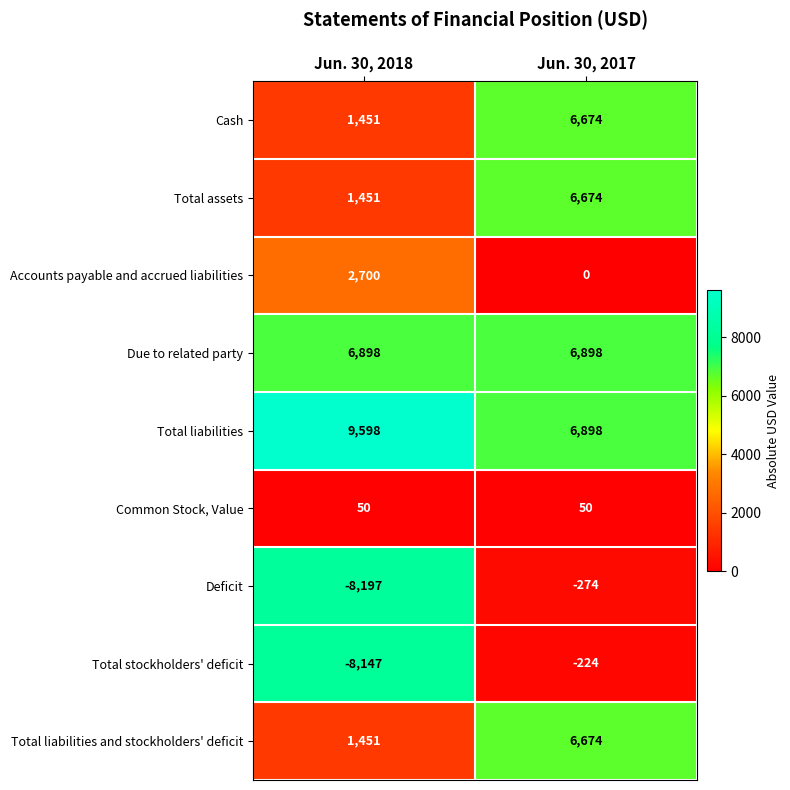

True or false: Total liabilities has a value of 3120 at Jun. 30, 2017.

False